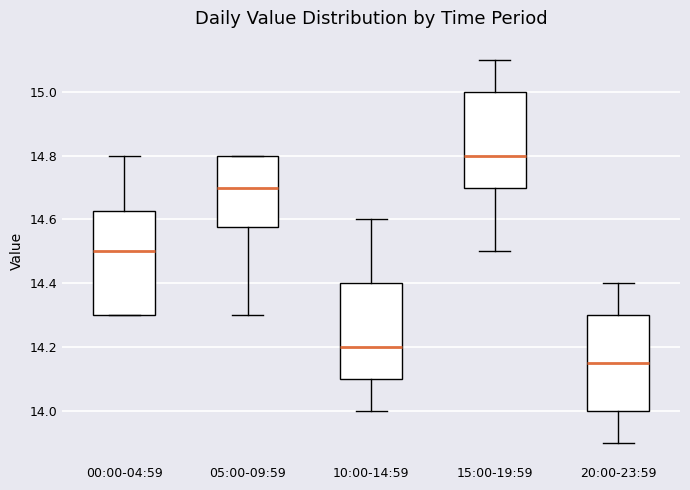

Where does the upper whisker of the box for 00:00-04:59 end on the y-axis? The values are not printed on the chart, so give them approximately, as read against the axis.

14.80